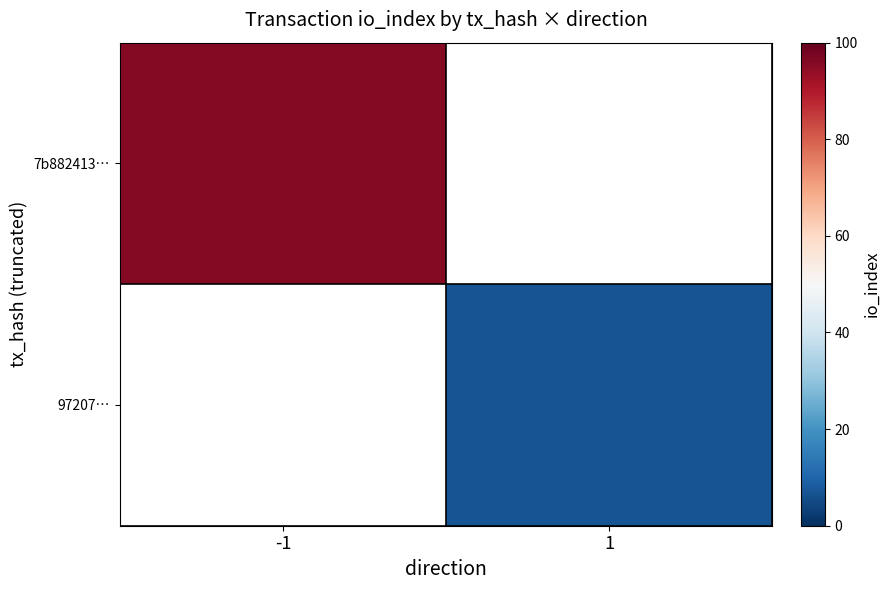

List the series in order of their overall mean, highest first.

7b882413…, 97207…